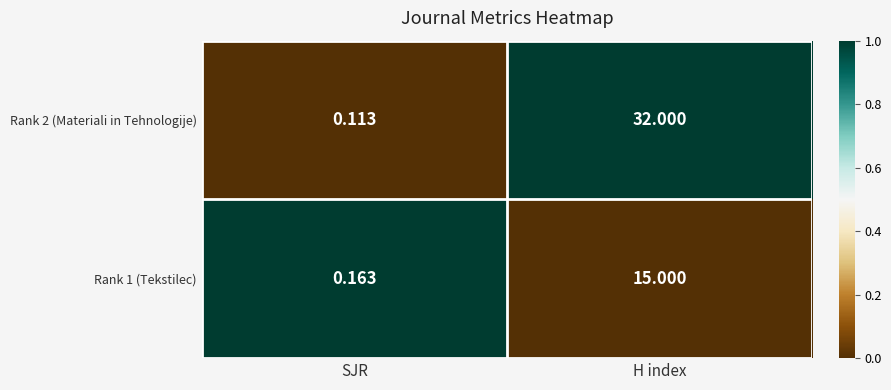

At how many categories does at least one series exceed 0?

2